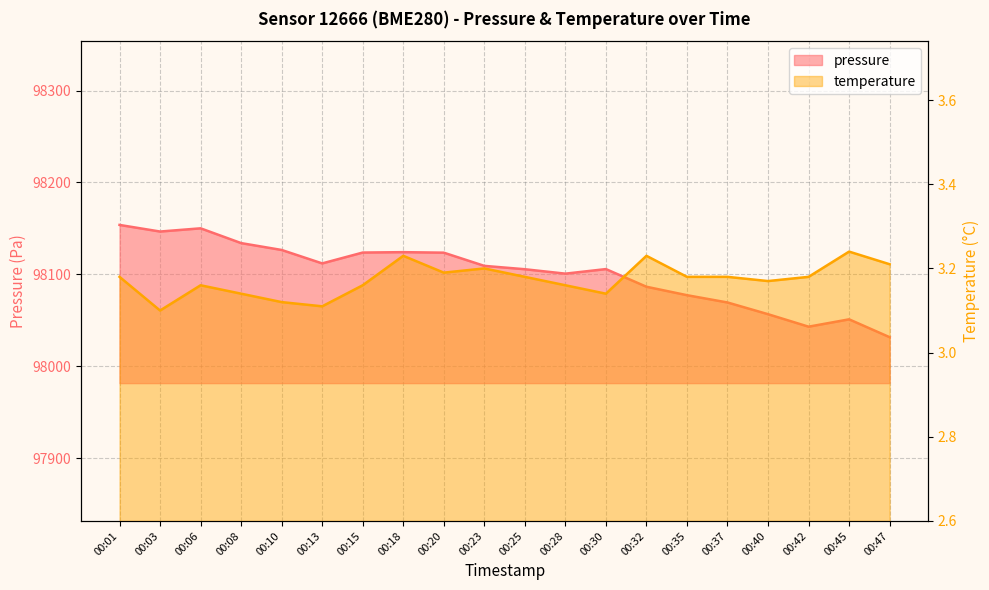

At how many categories does at least one series exceed 38174?

20